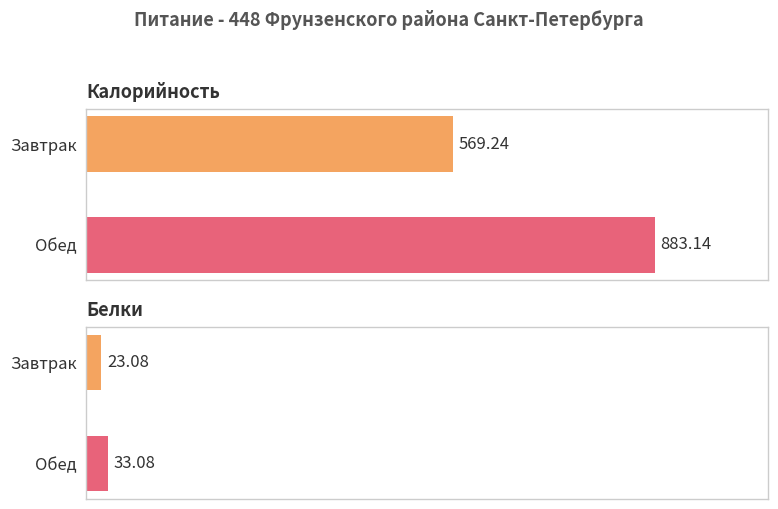

How many data points does each series have?

2